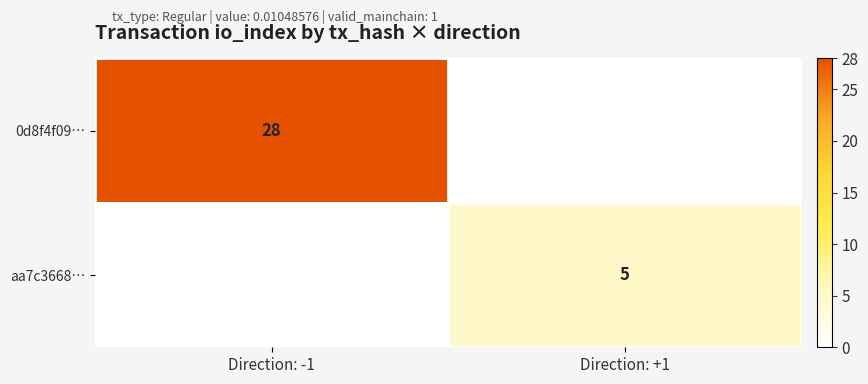

True or false: 0d8f4f09… has a value of 49 at Direction: -1.

False